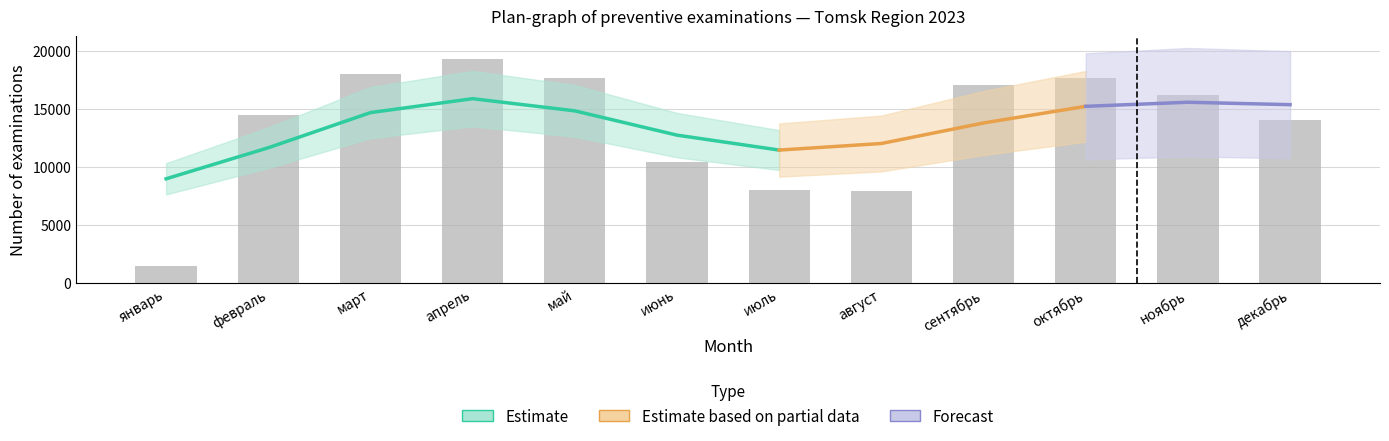

Where does the data first go above 16249?

март